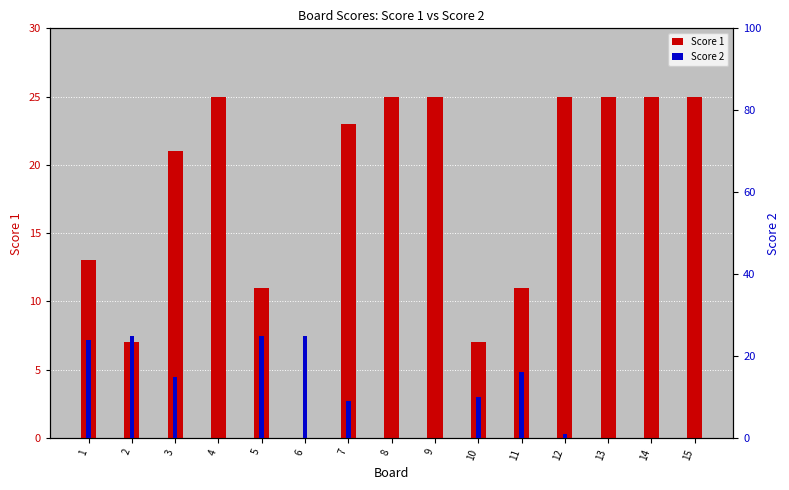

What is the sum of all Score 2 values?

150